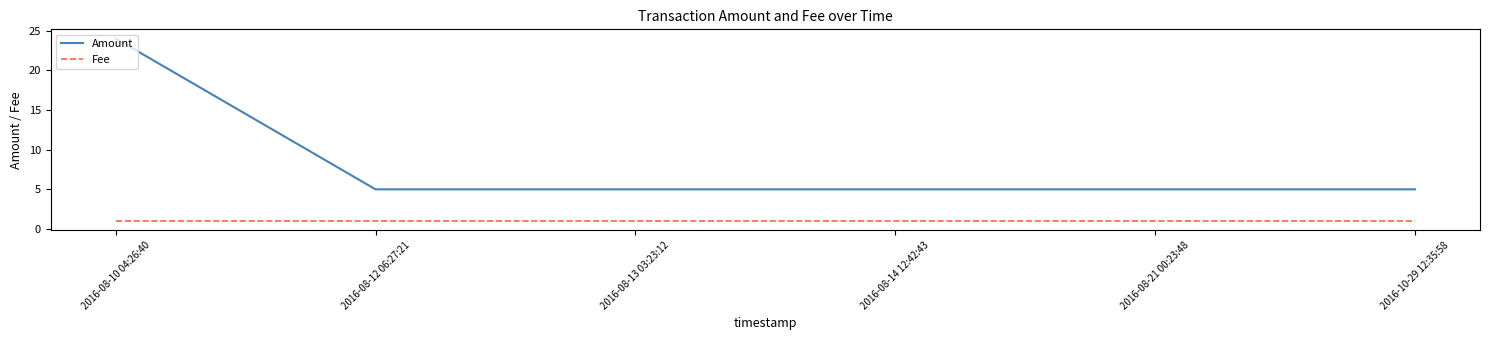

What is the maximum value for Amount?

24